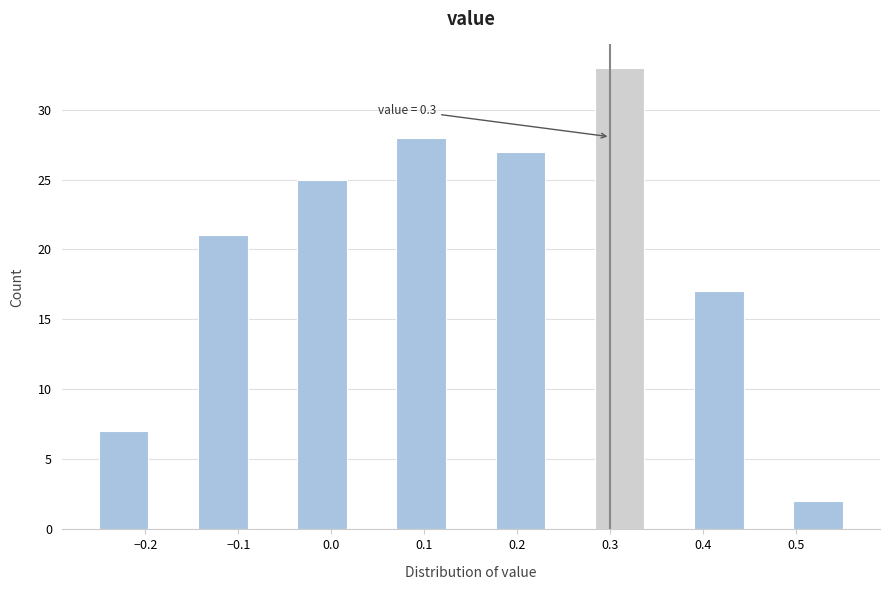

Over which range of the x-axis is the bar tallest?

0.28 to 0.34